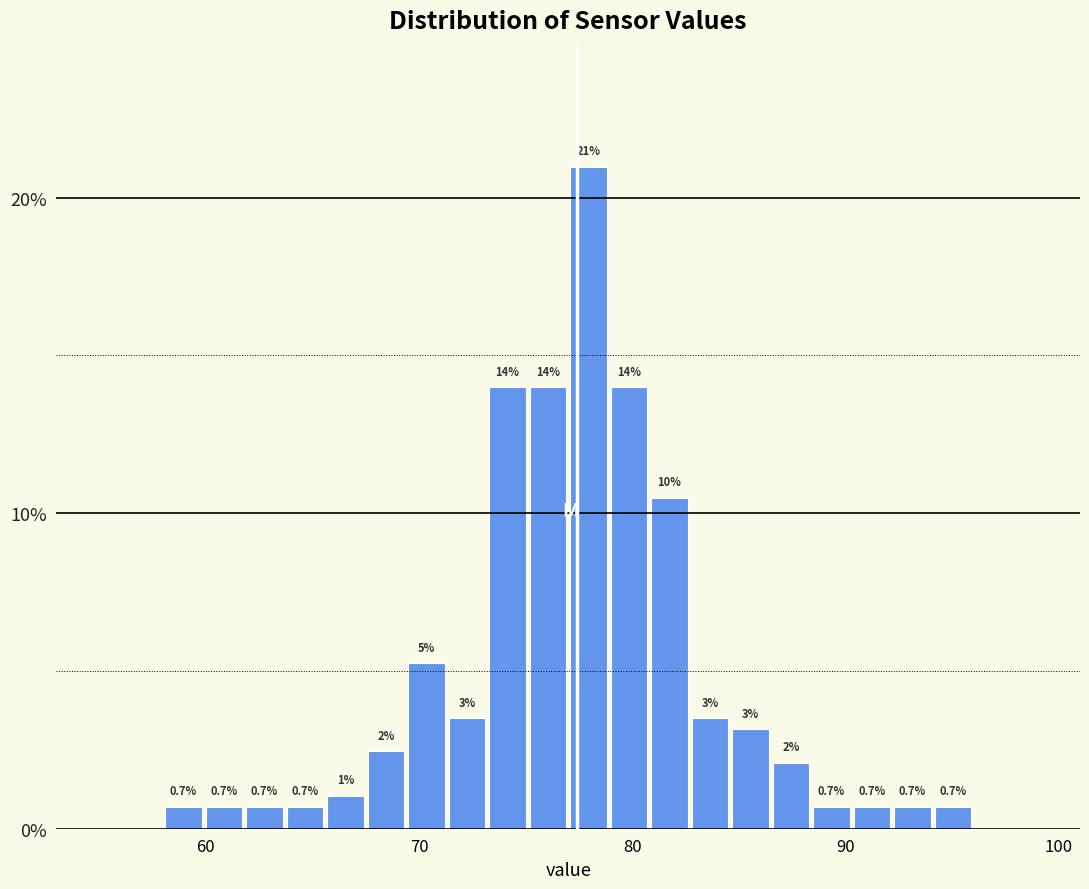

Read against the x-axis, roughly where is the centre of the tallest bar?

78